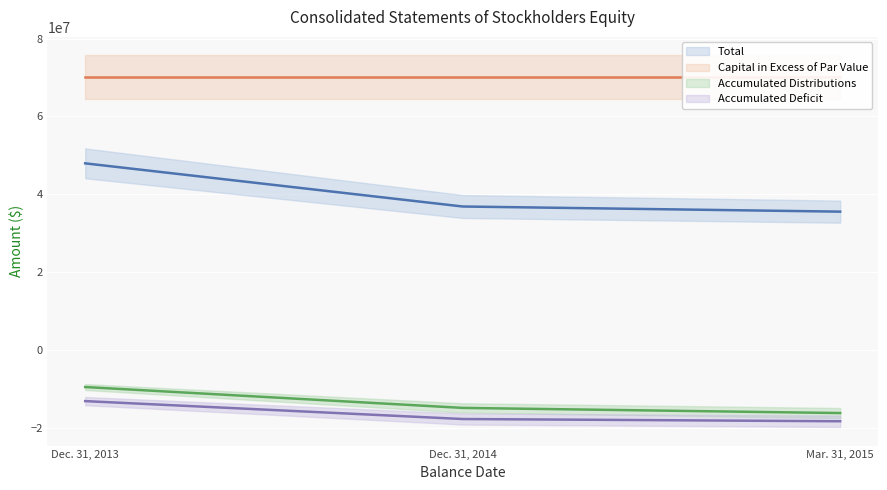

At which category does the chart reach its minimum across all series?

Mar. 31, 2015